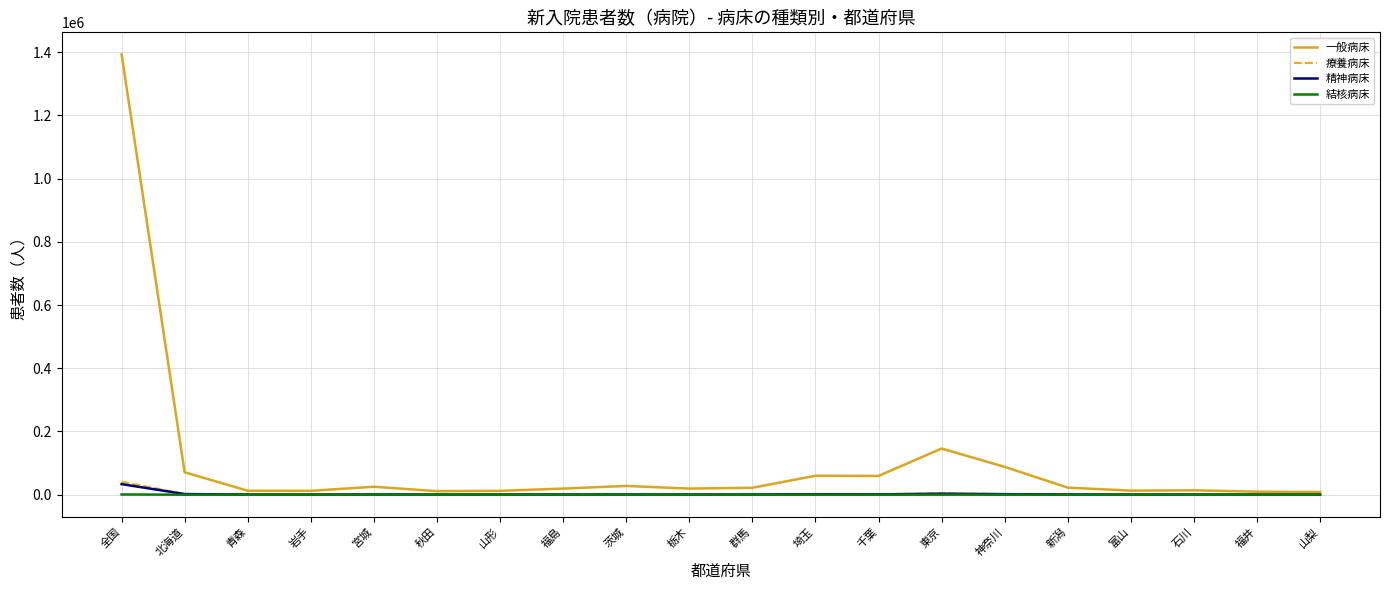

What position from the right is 全国?

20